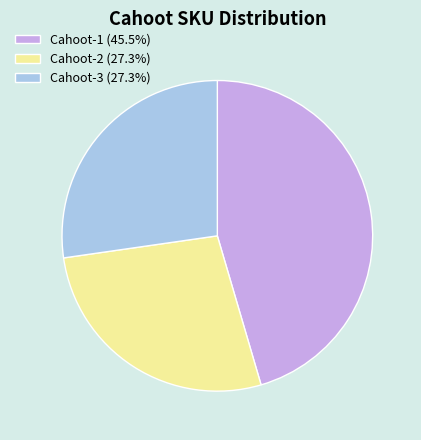

Count the number of slices in the pie.

3